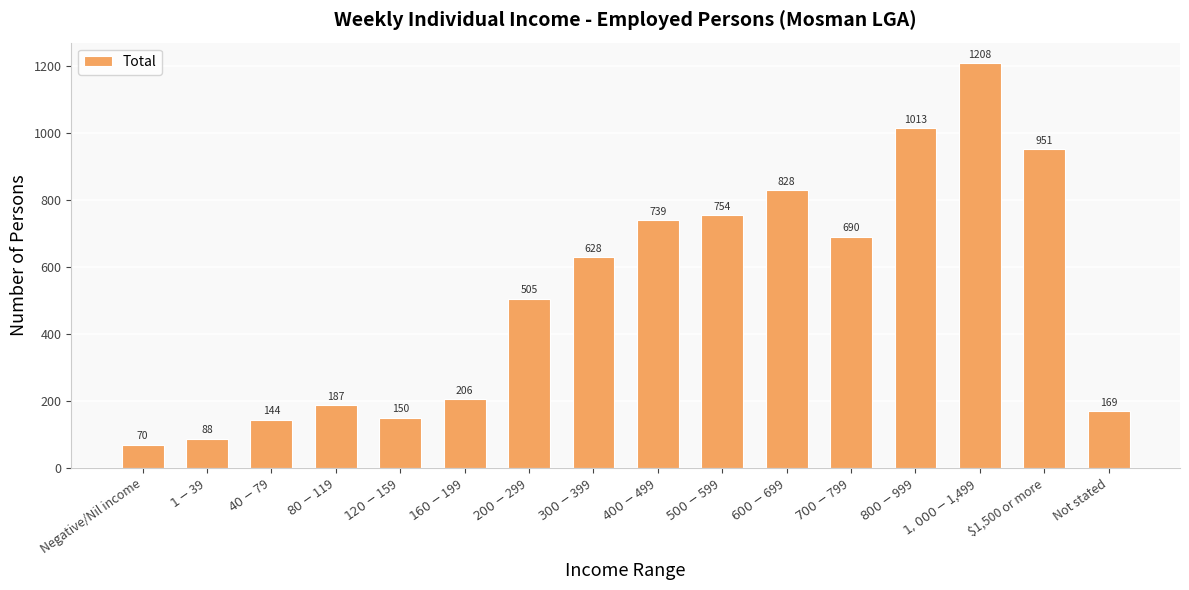

Count the number of data series in this chart.

1